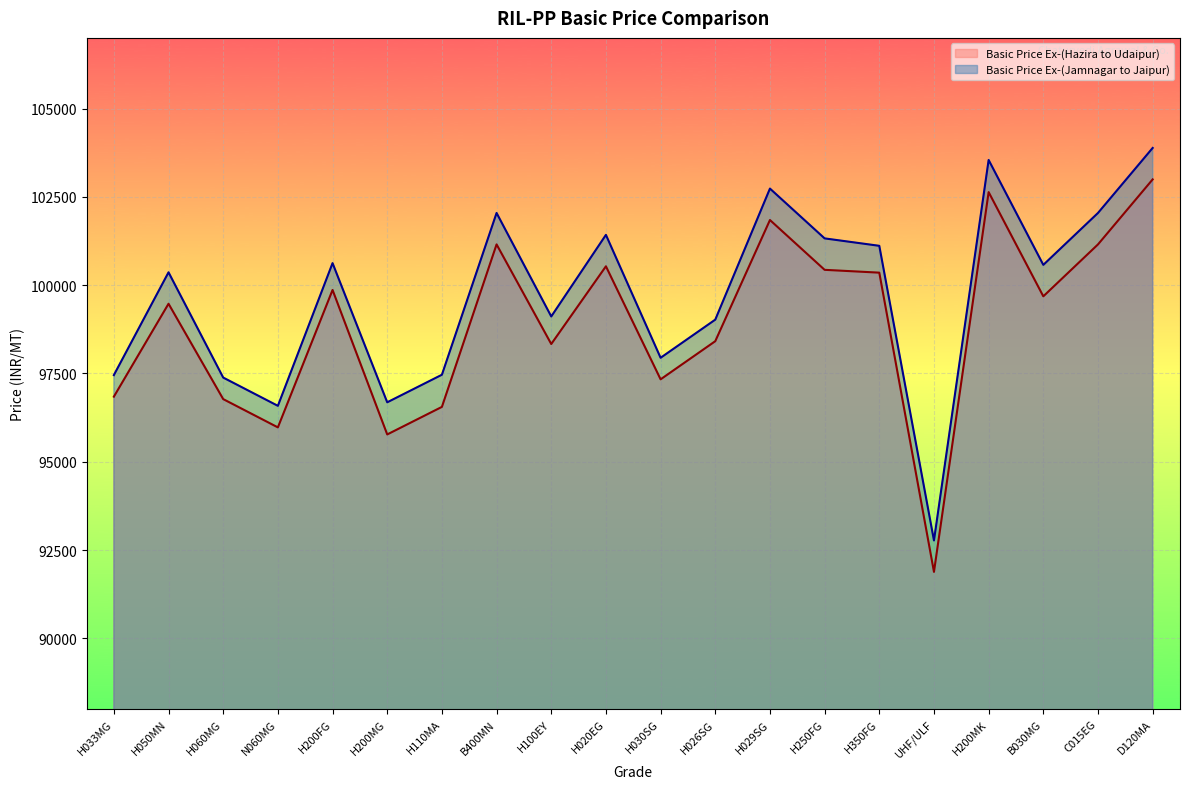

The Basic Price Ex-(Hazira to Udaipur) series shows 52743 at H050MN. True or false?

False